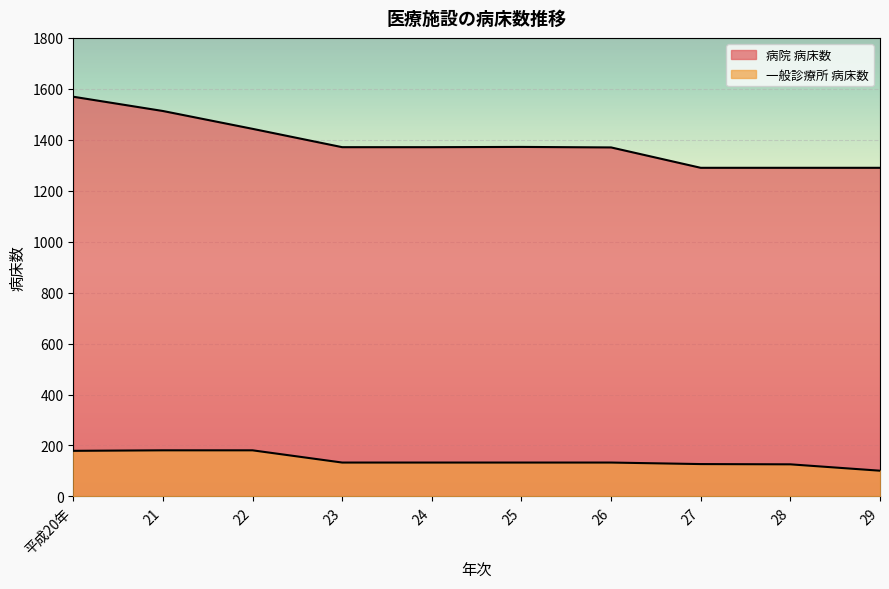

The value of 病院 病床数 at 22 is 1443. True or false?

True